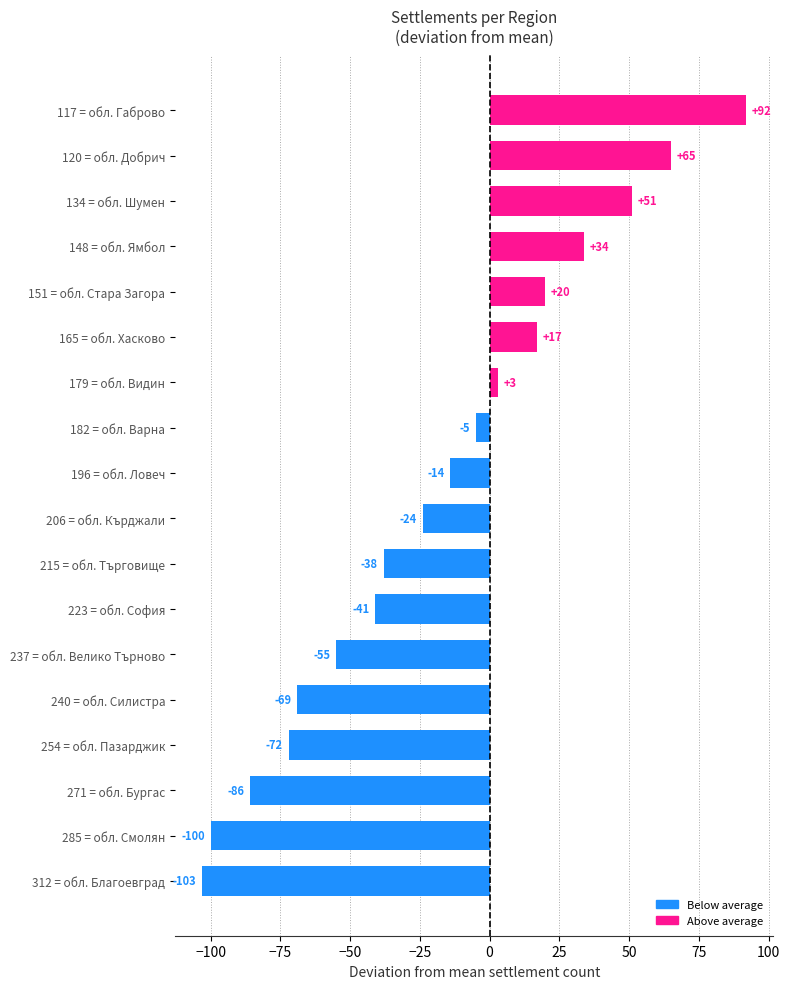

What is the sum of all values?

-325